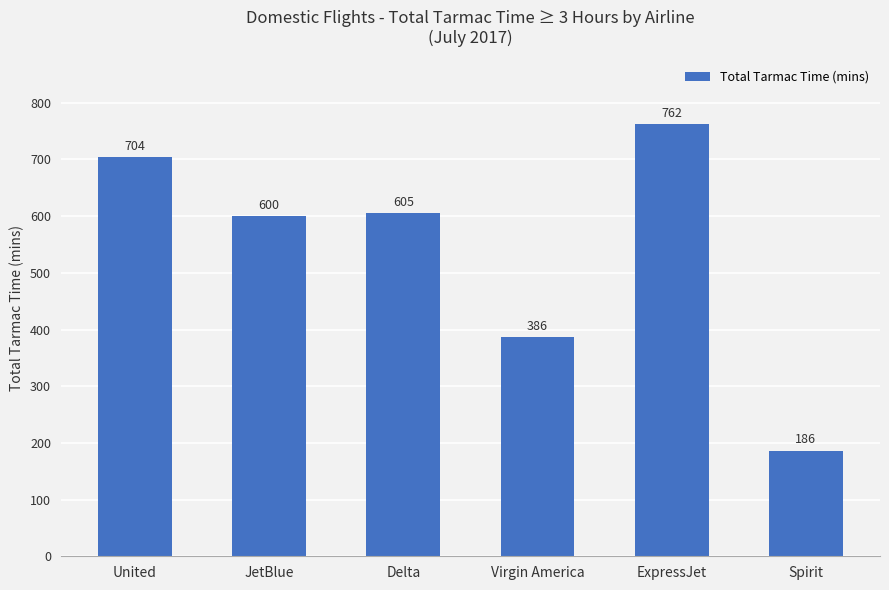

What is the greatest value displayed?

762